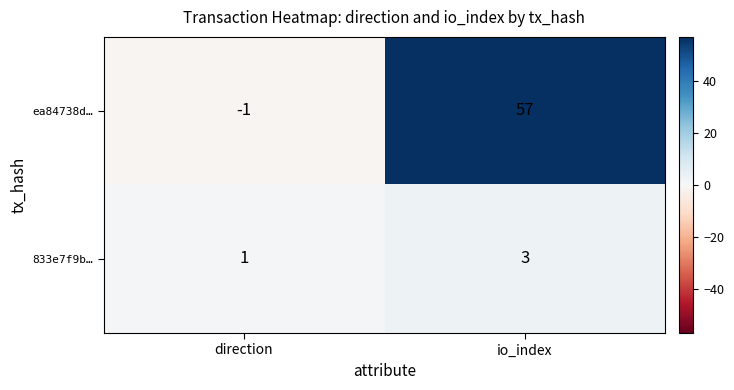

At direction, list the series in order from smallest to largest.

ea84738d…, 833e7f9b…